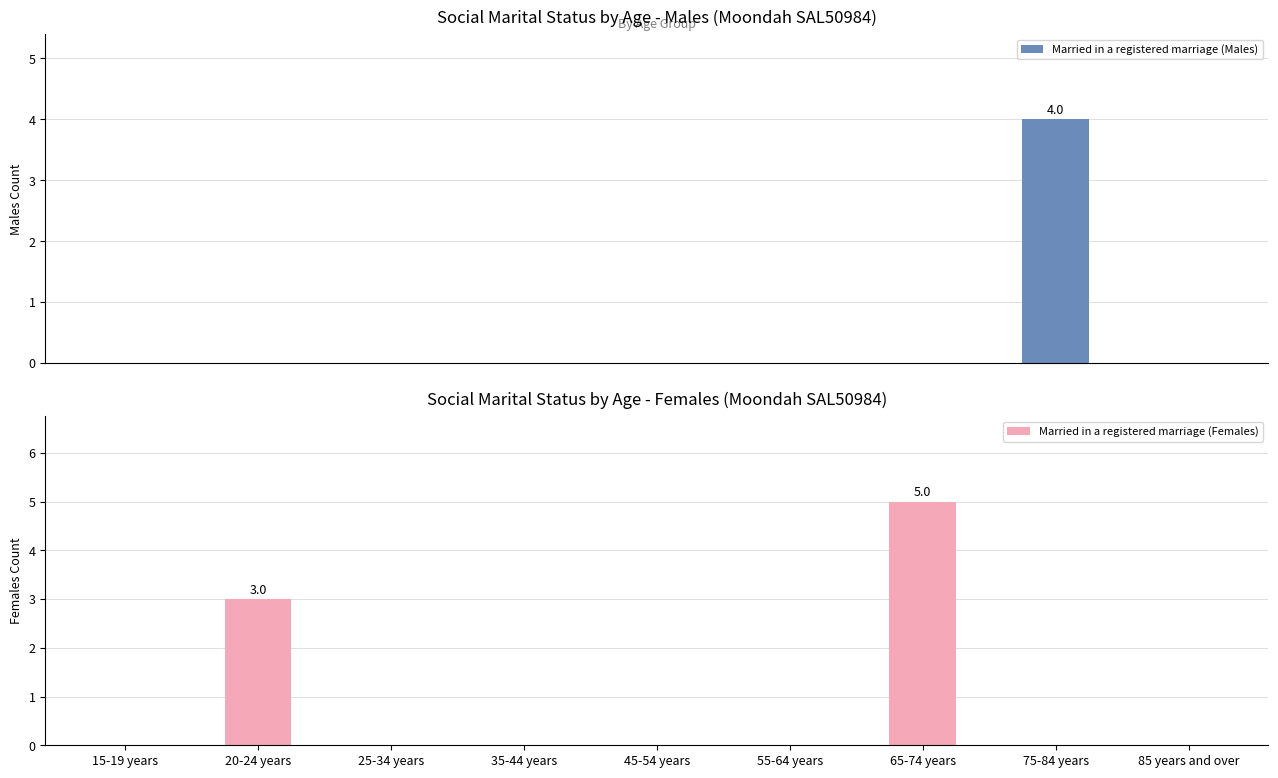

How many data points does each series have?

9